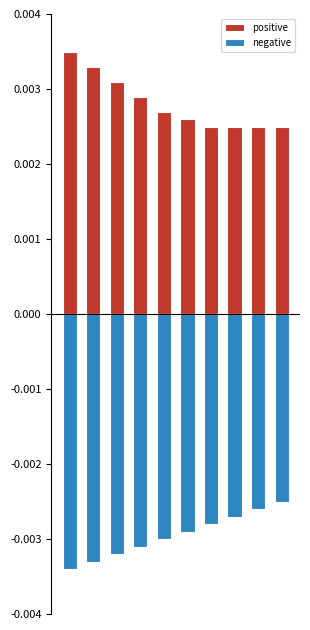

Where is positive nearest to the value 0?

6